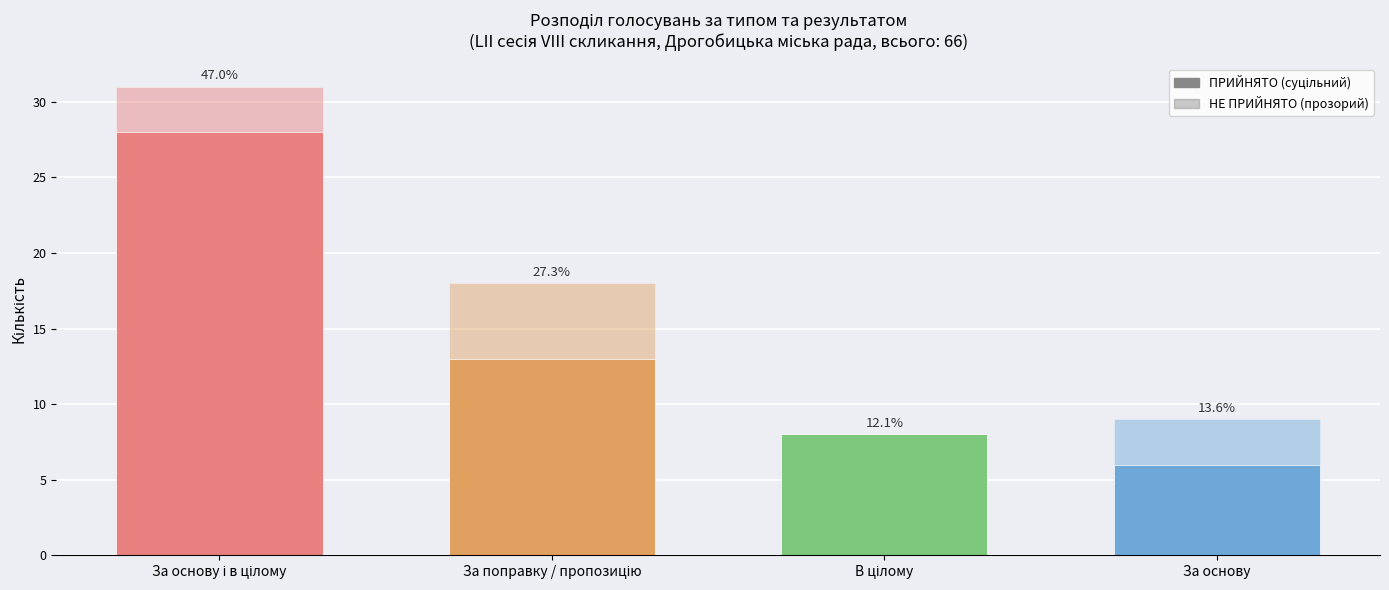

True or false: the data shows 28 at В цілому.

False